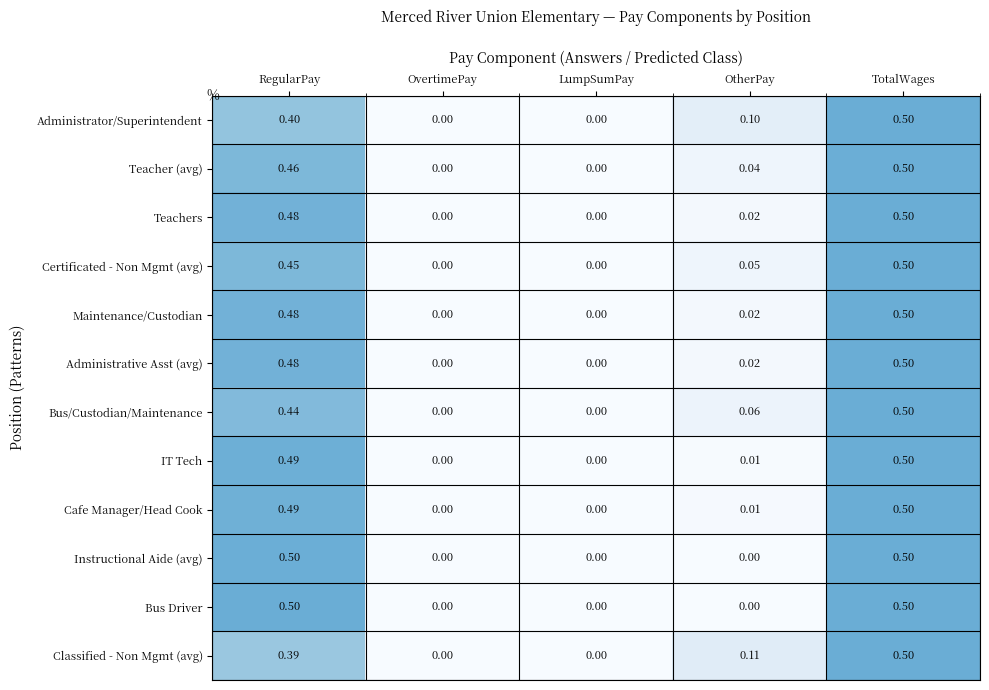

How many categories are shown in the chart?

5